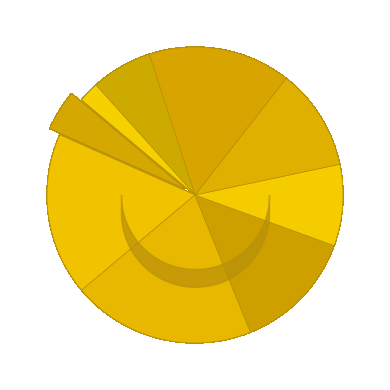

What percentage is the 3 slice, to the nearest percent?

18%